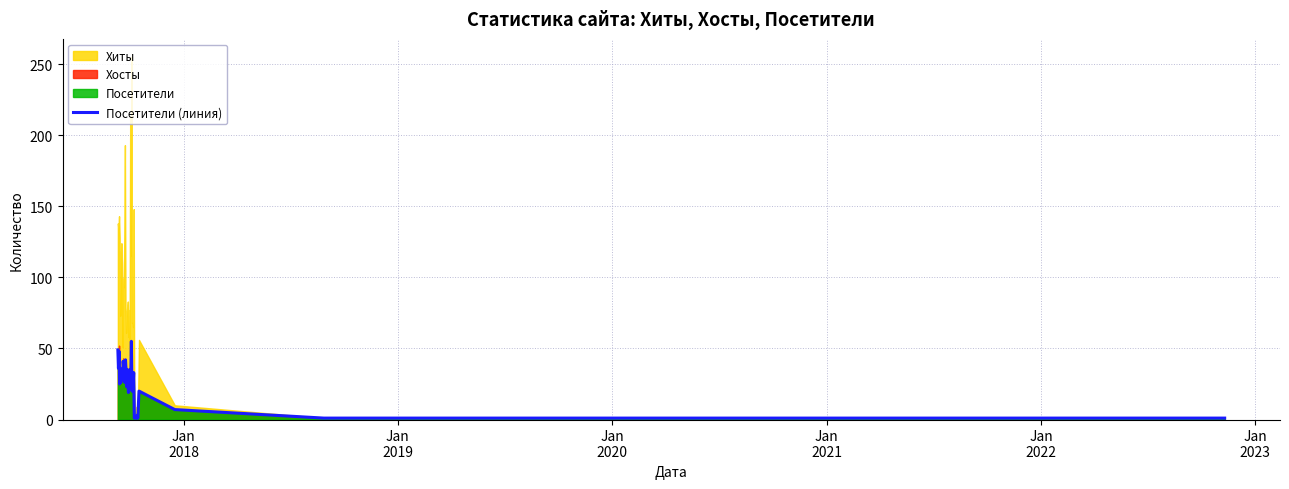

What is the value of the 5th point from the left?

36